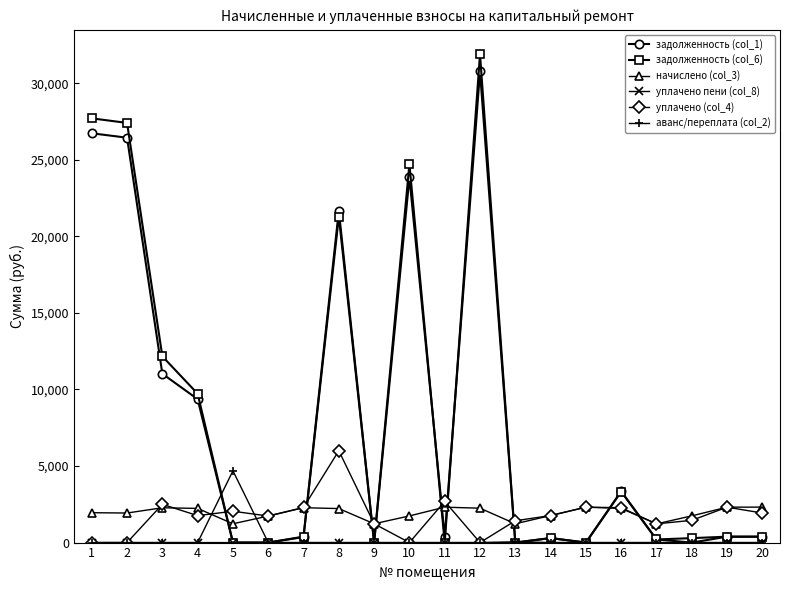

Is the value of уплачено (col_4) at 4 greater than the value of аванс/переплата (col_2) at 4?

Yes